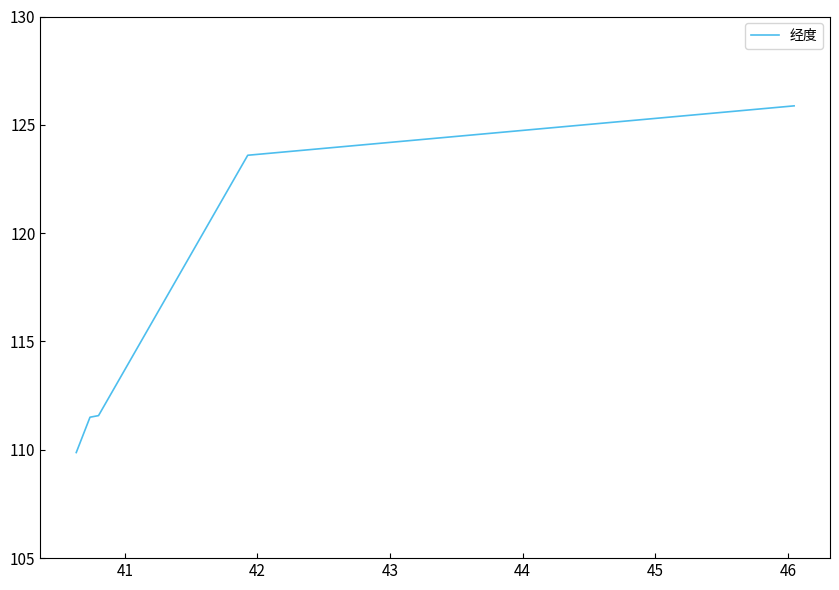

What is the value of the 6th point from the left?

109.9